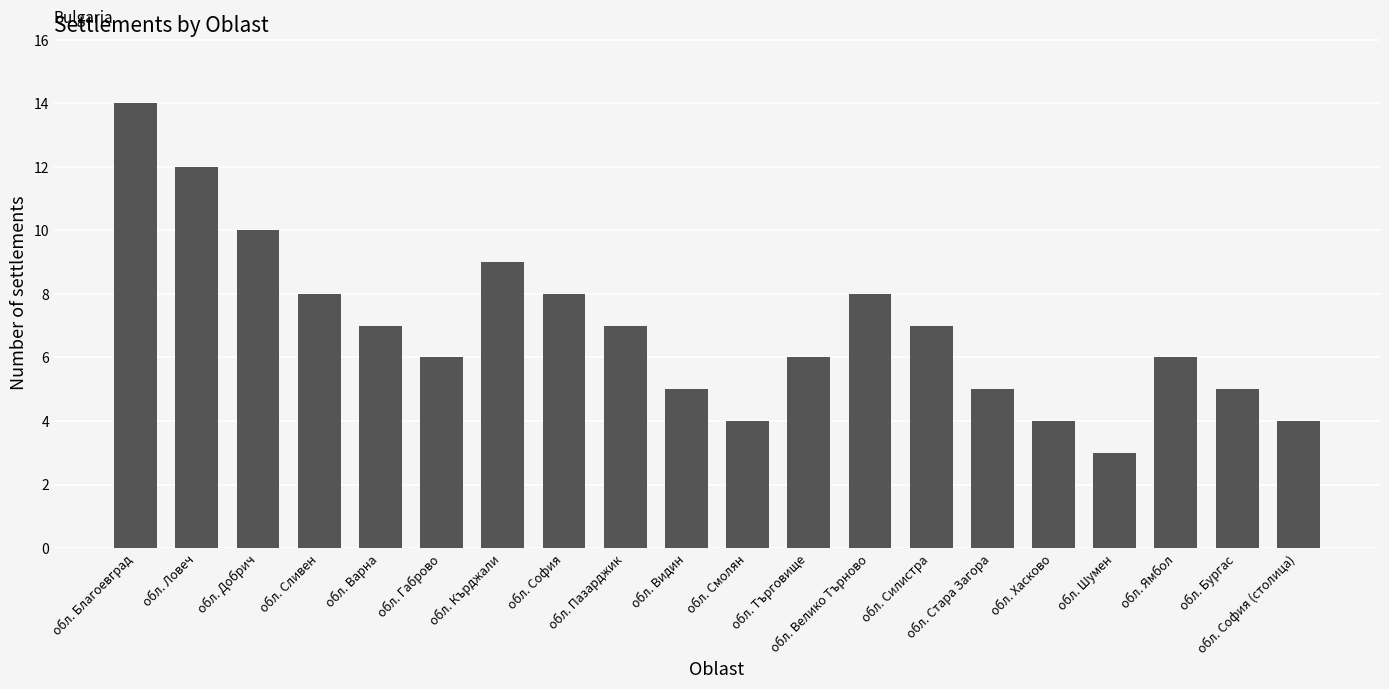

What is the maximum value shown in the chart?

14